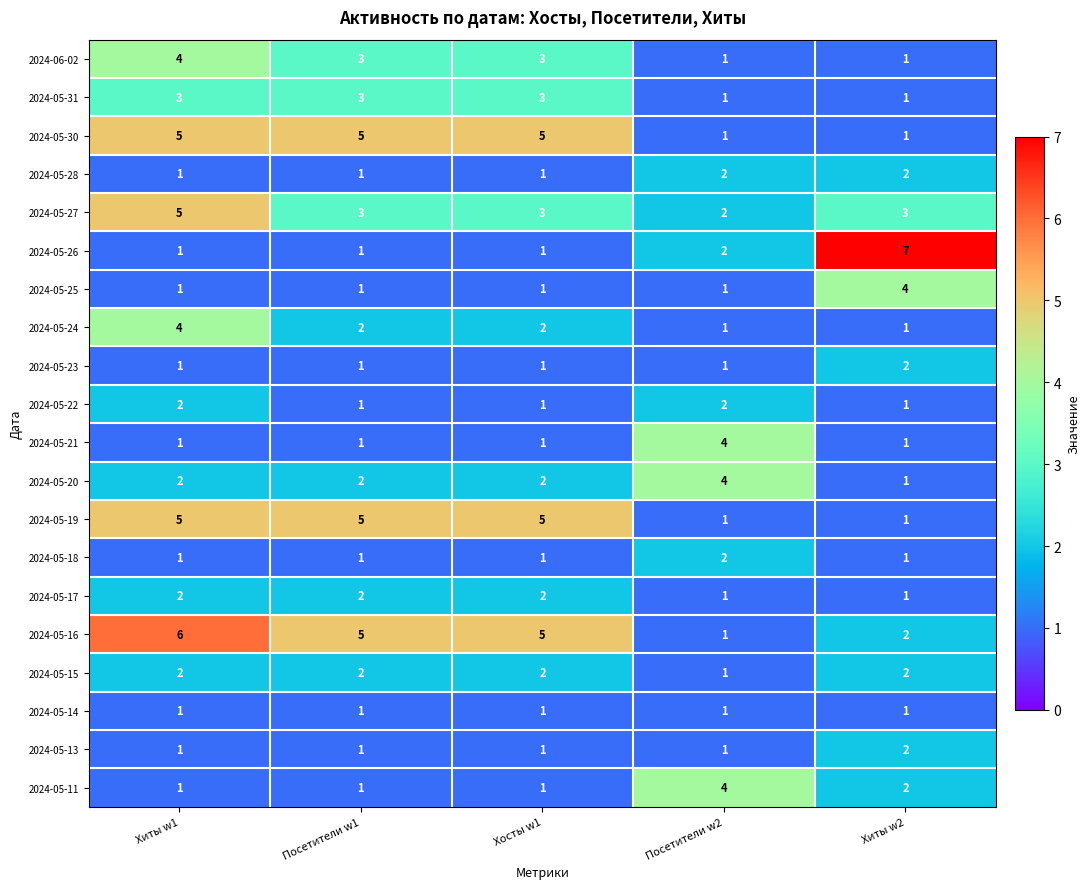

Which series has the largest range (max minus min)?

2024-05-26